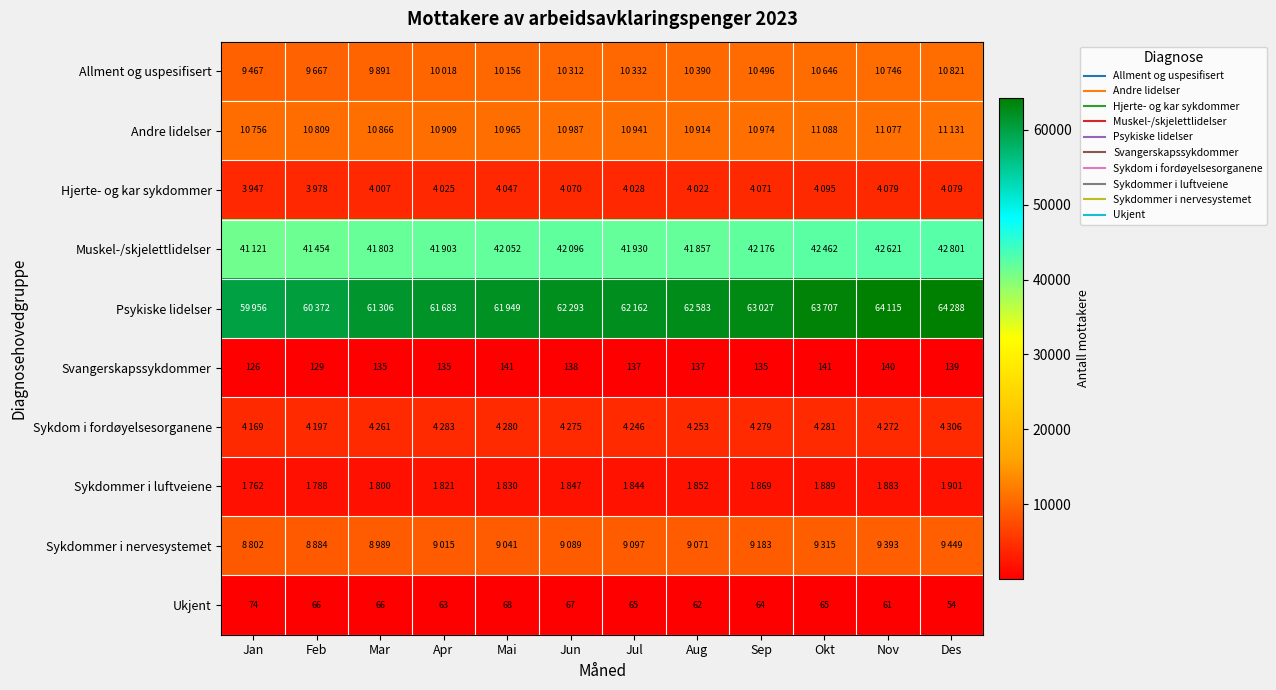

What is the minimum value for Muskel-/skjelettlidelser?

41121